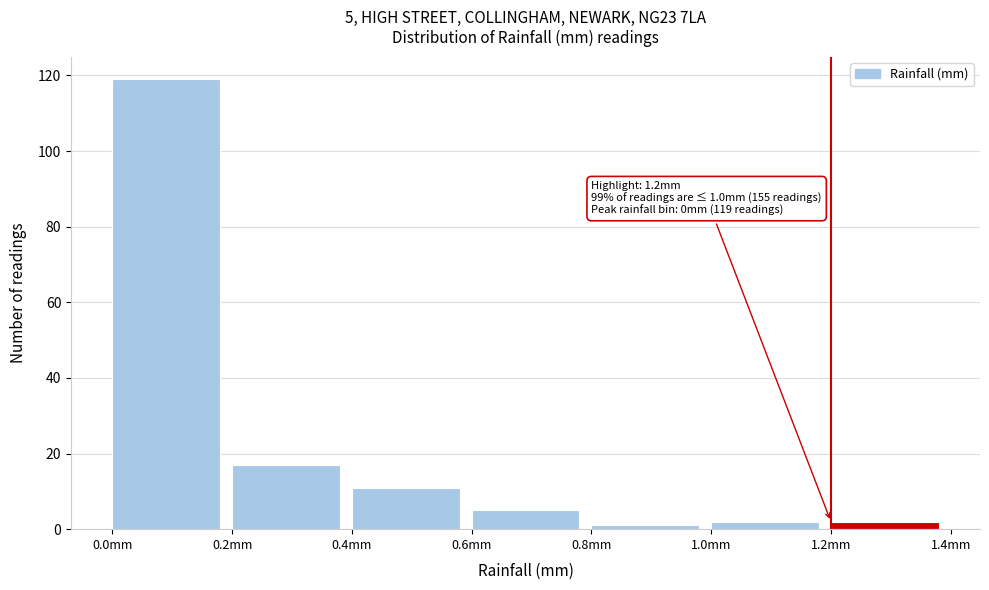

Which range on the x-axis has the tallest bar?

0.0 to 0.2